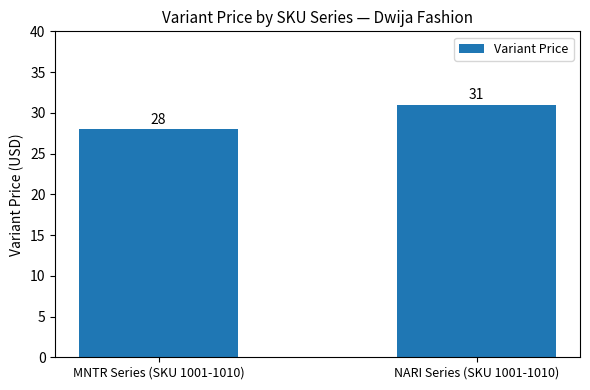

What is the approximate value at NARI Series (SKU 1001-1010)?

31